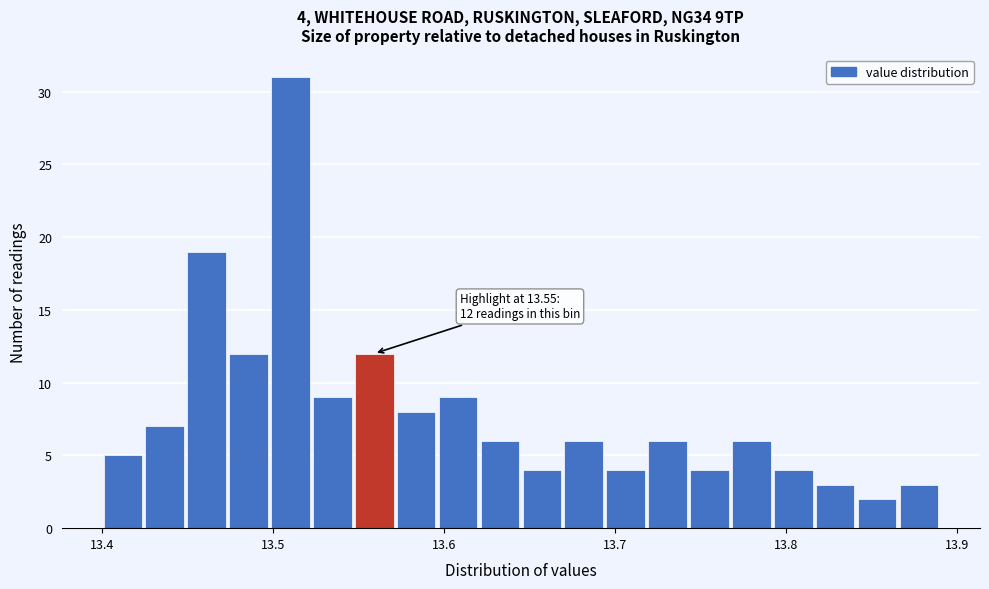

Around what value on the x-axis is the tallest bar? Give the approximate position of its centre, as read against the axis.

13.51